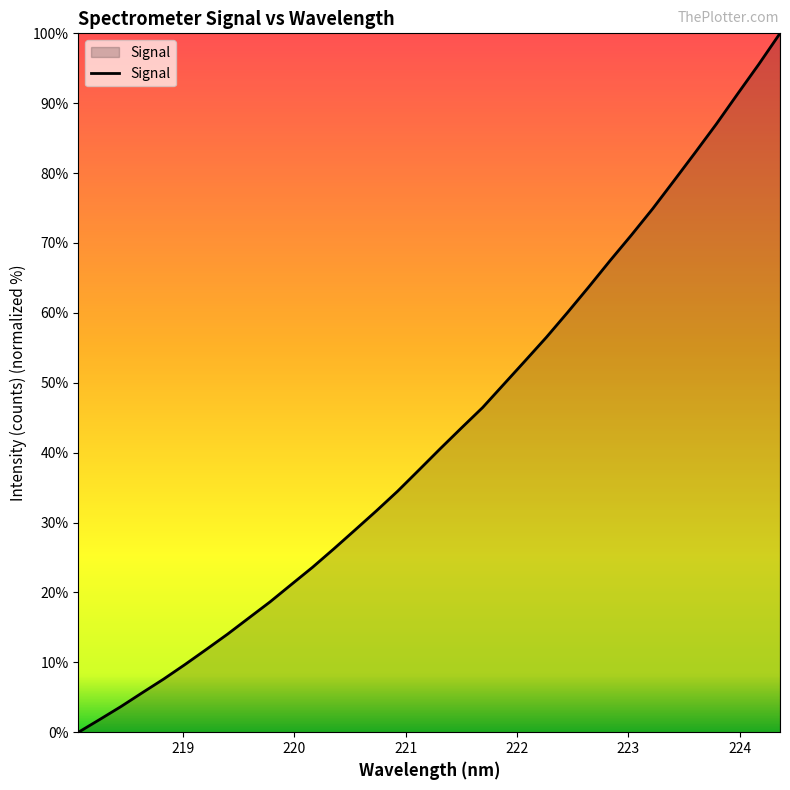

What is the greatest value displayed?

100.0